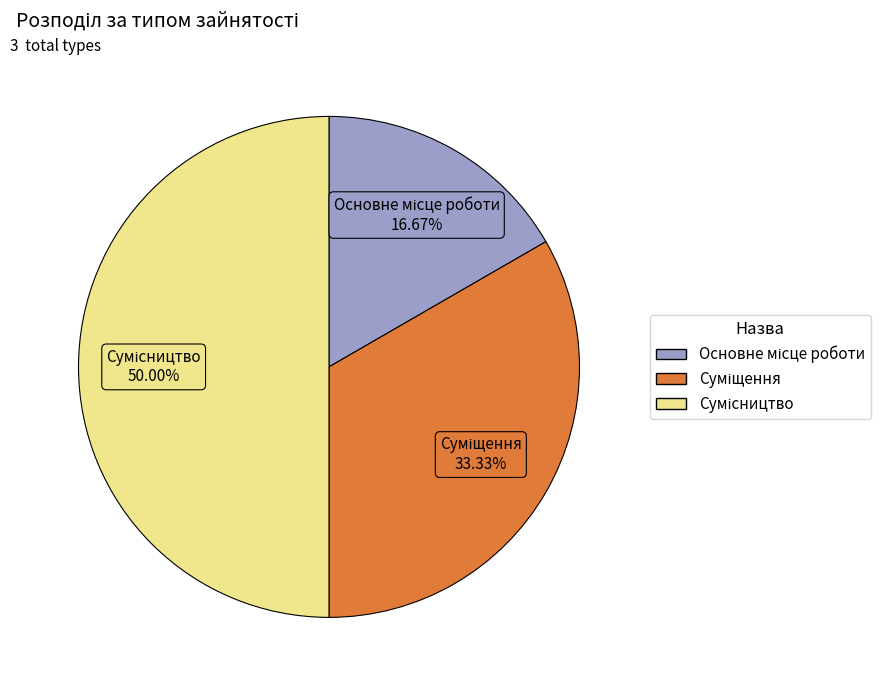

How much of the chart is everything except Суміщення?

66.7%